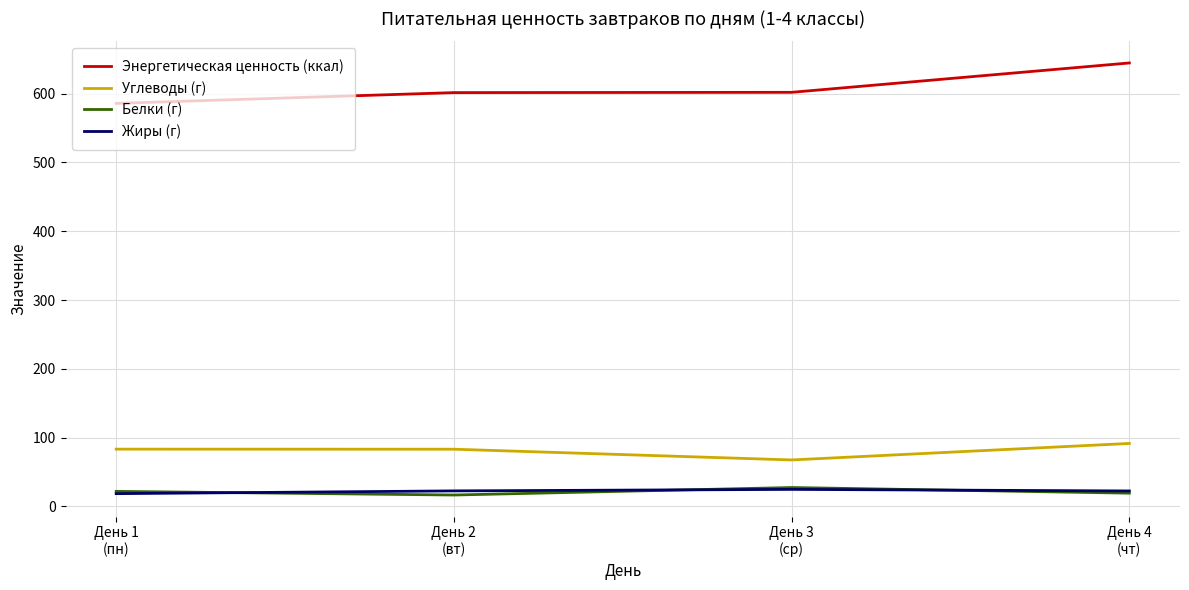

What is the lowest value of the Углеводы (г) series?

67.5